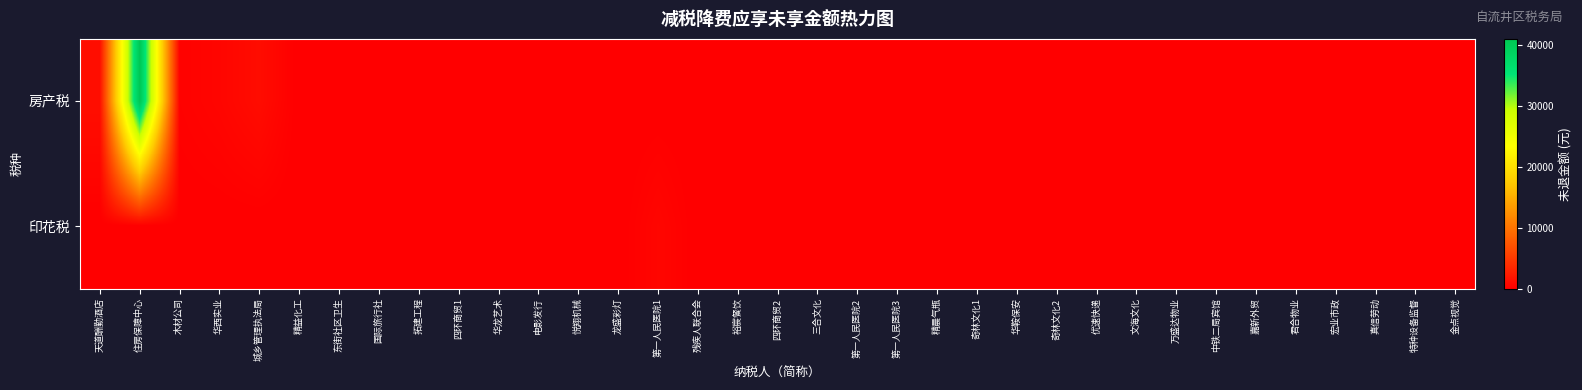

At which category is the sum across all series the highest?

住房保障中心